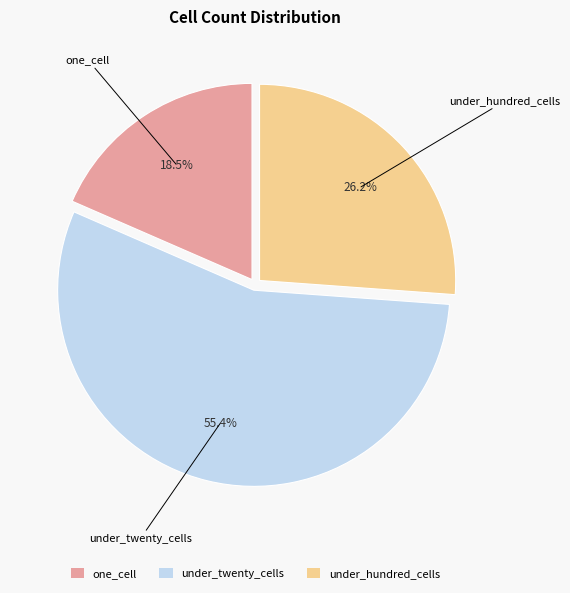

Rank the categories by value from lowest to highest.

one_cell, under_hundred_cells, under_twenty_cells